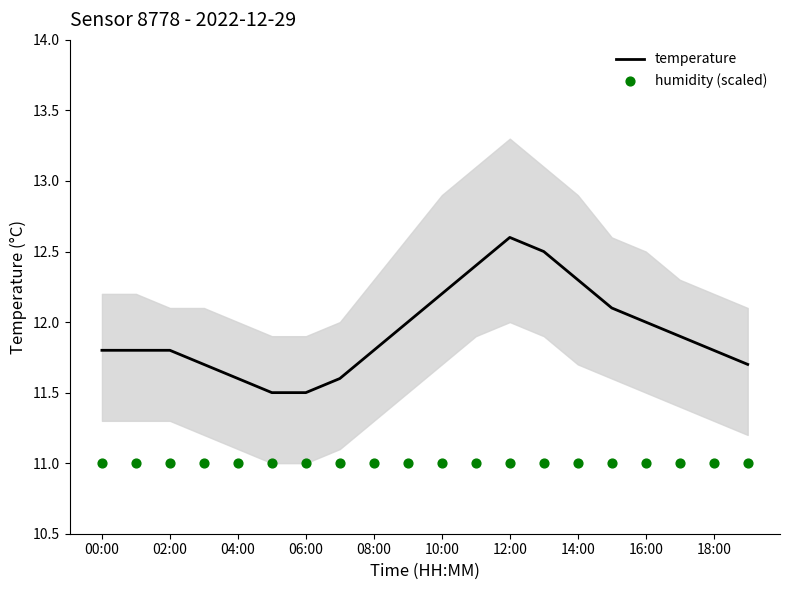

Which series contains the highest Y value?

temperature